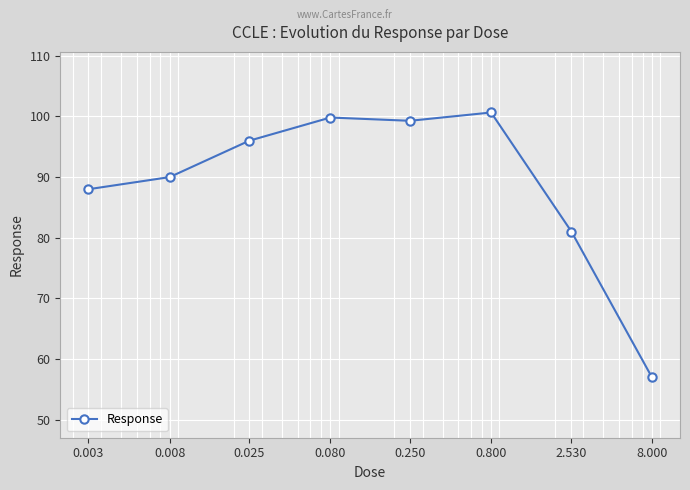

What is the greatest value displayed?

100.7